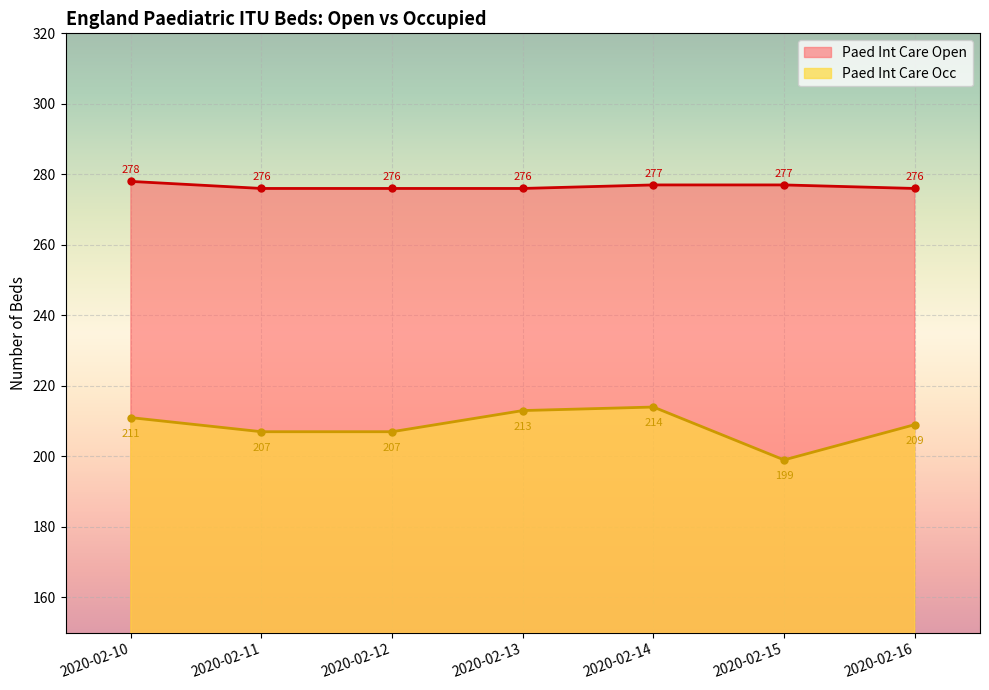

Rank the series by their average value, from highest to lowest.

Paed Int Care Open, Paed Int Care Occ